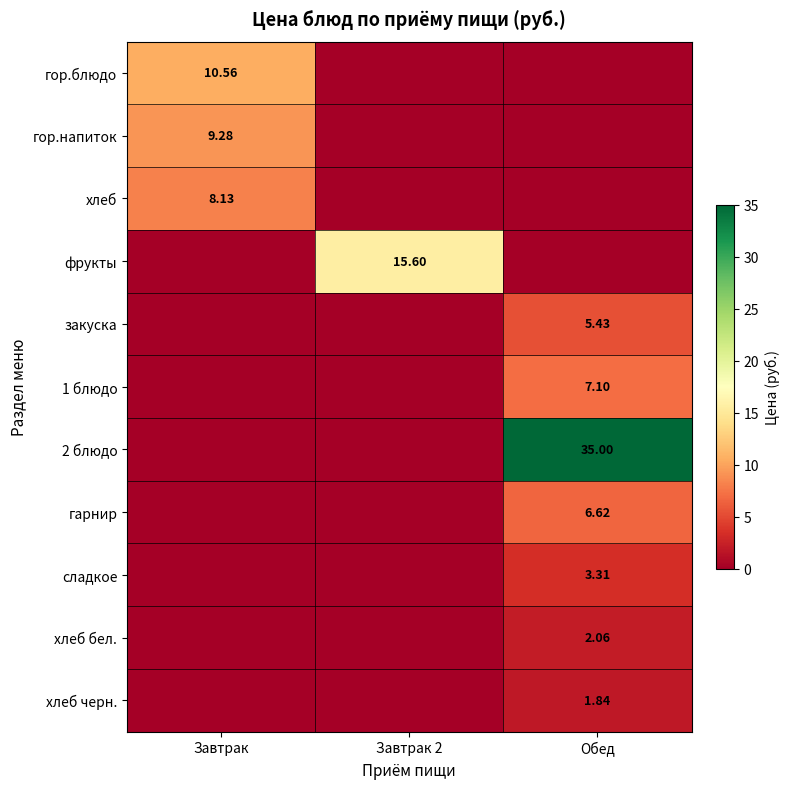

The value of закуска at Обед is 8.7. True or false?

False